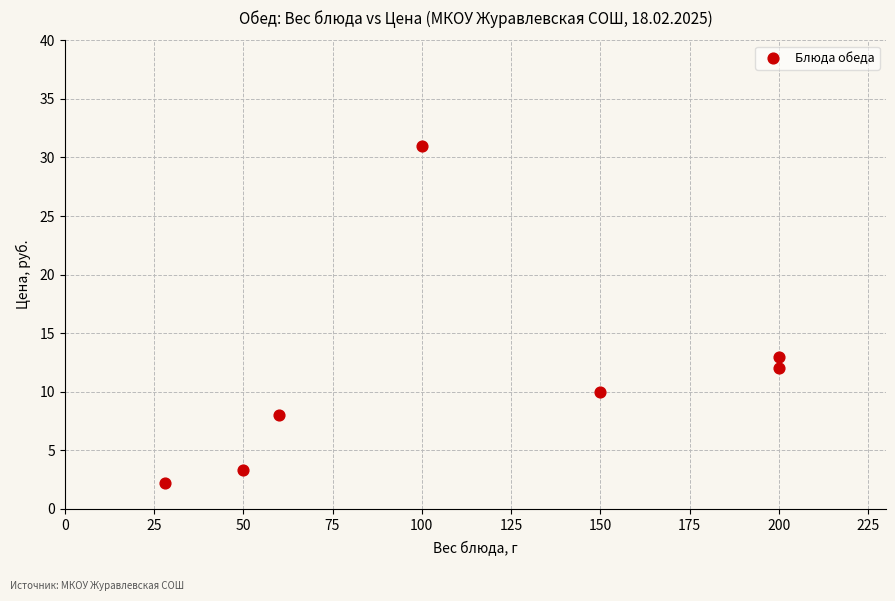

What Y value in the scatter plot is closest to 16?

13.0